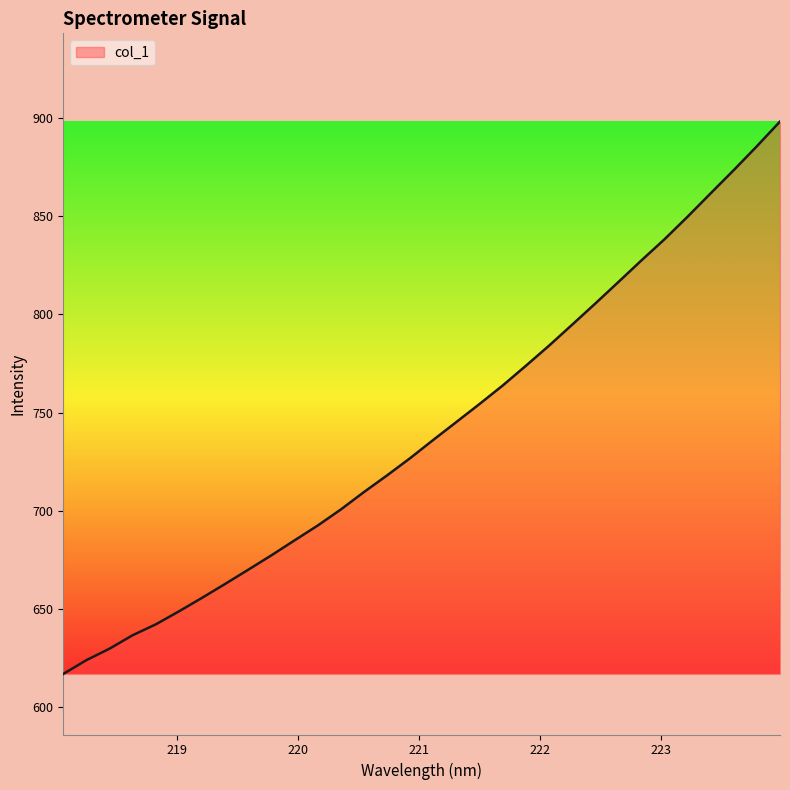

What is the maximum value shown in the chart?

898.2